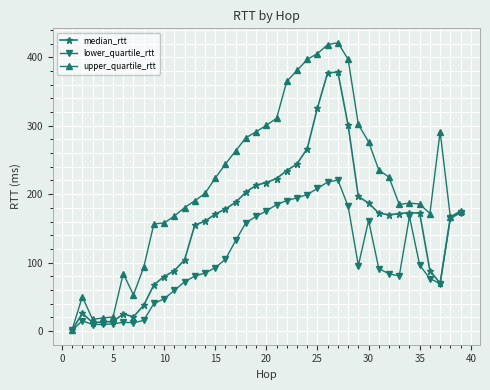

What are all the series names shown in the legend?

median_rtt, lower_quartile_rtt, upper_quartile_rtt